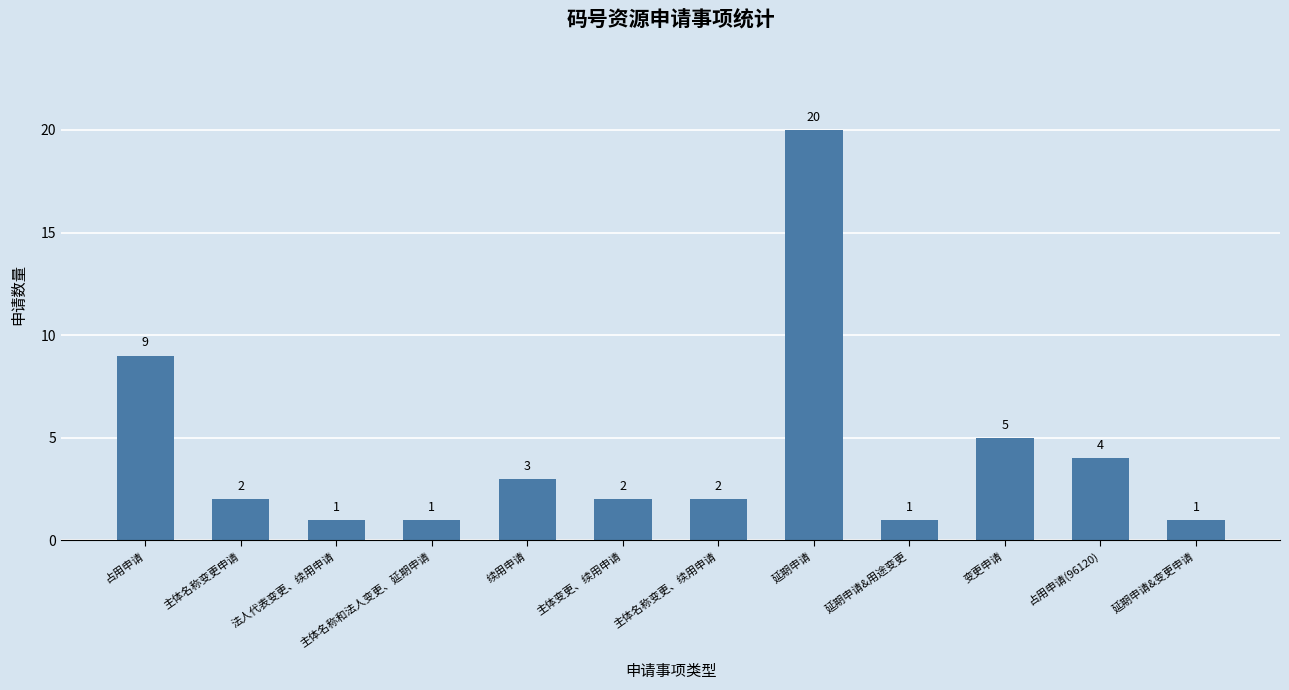

What is the label of the 9th bar from the right?

主体名称和法人变更、延期申请